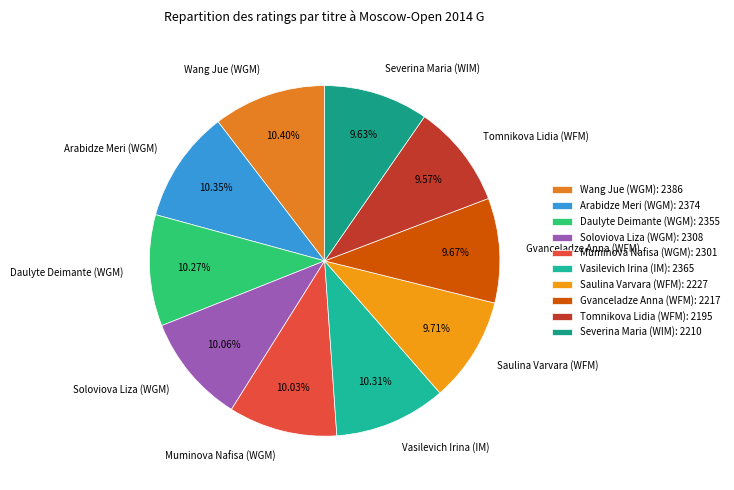

Is Gvanceladze Anna (WFM) the majority of the pie?

No